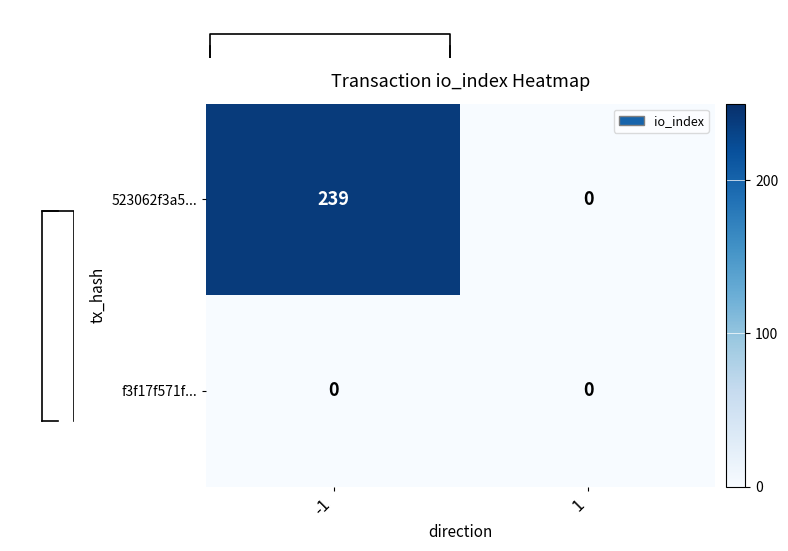

At which category does the chart reach its minimum across all series?

1